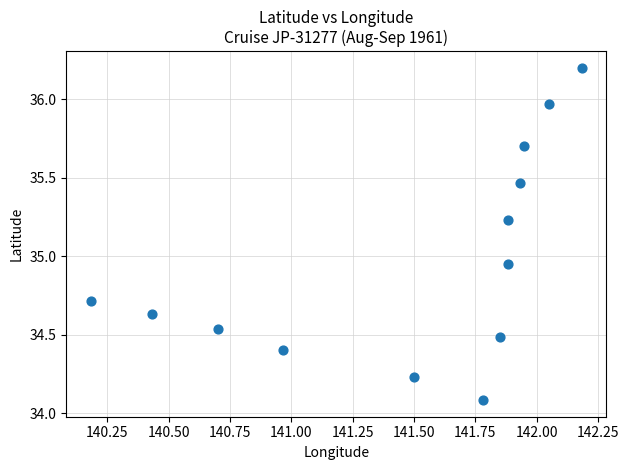

What is the range of Y values (max minus min)?

2.1